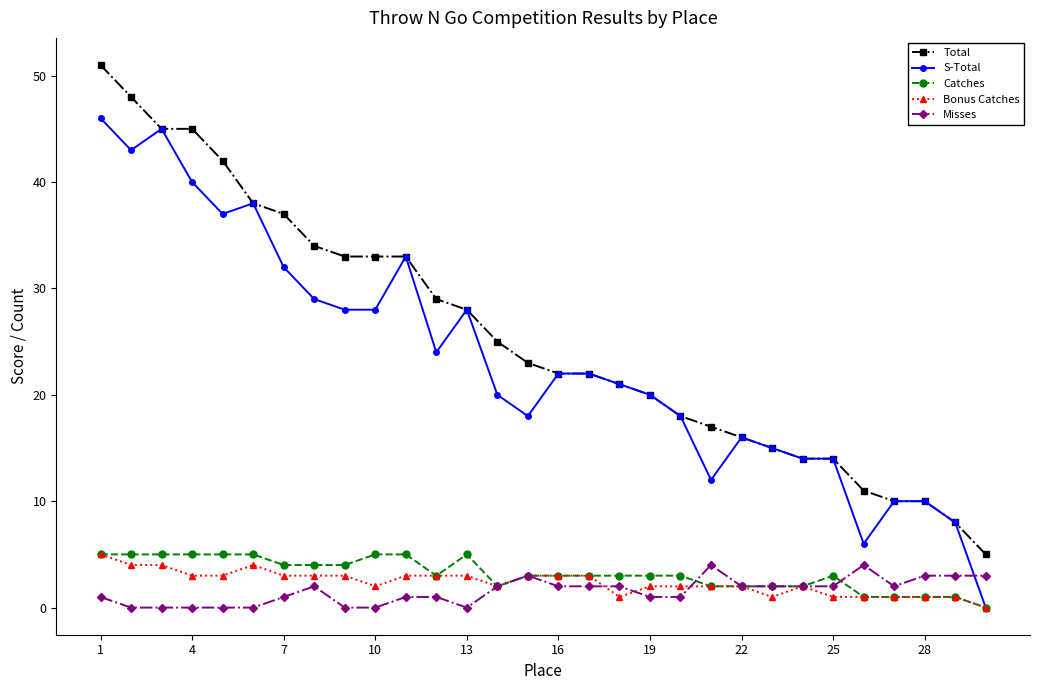

Does the chart display data point markers on the line(s)?

Yes